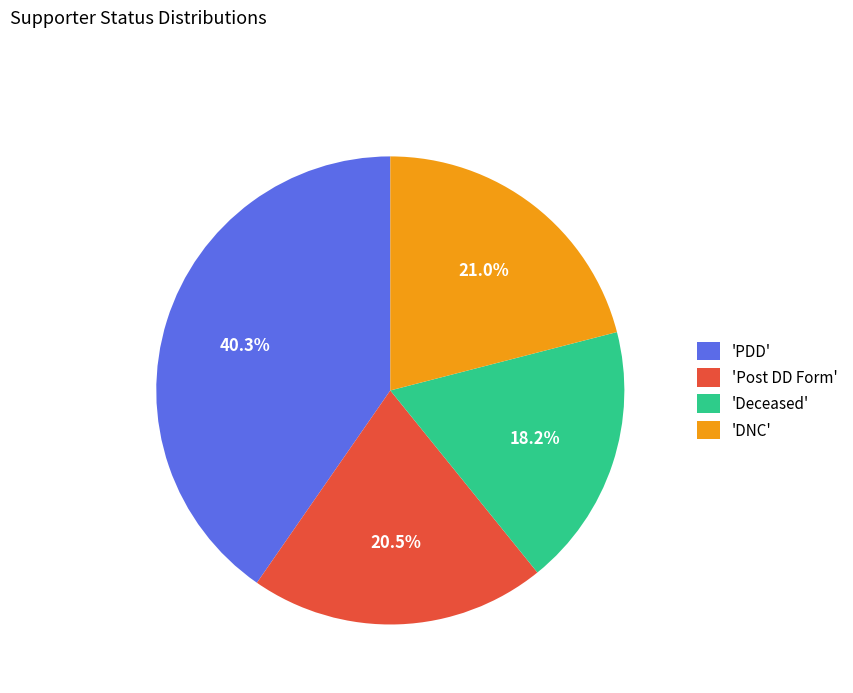

Do 'DNC' and 'PDD' together represent more than half of the pie?

Yes